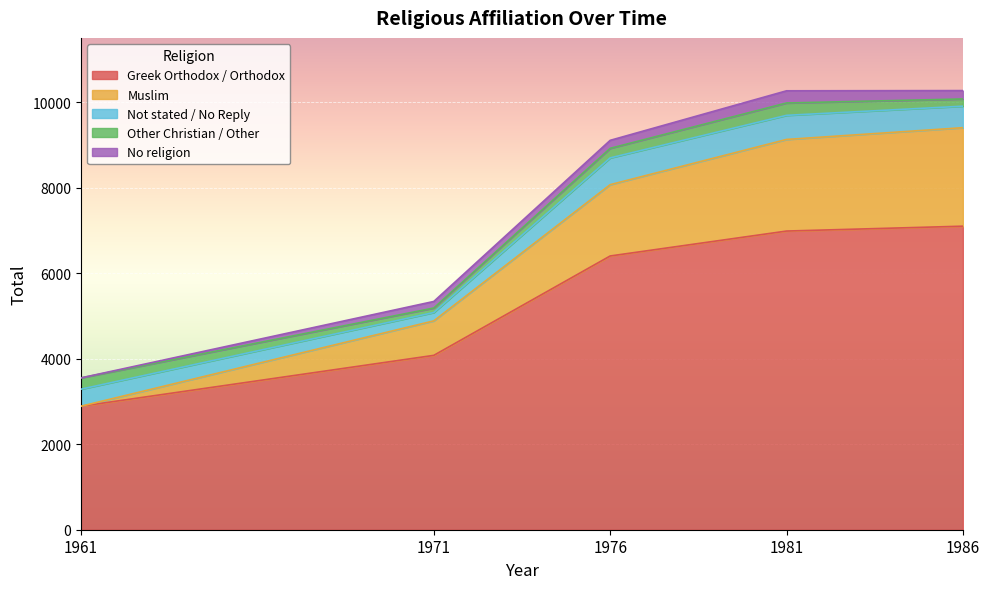

At how many categories does at least one series exceed 2246?

5